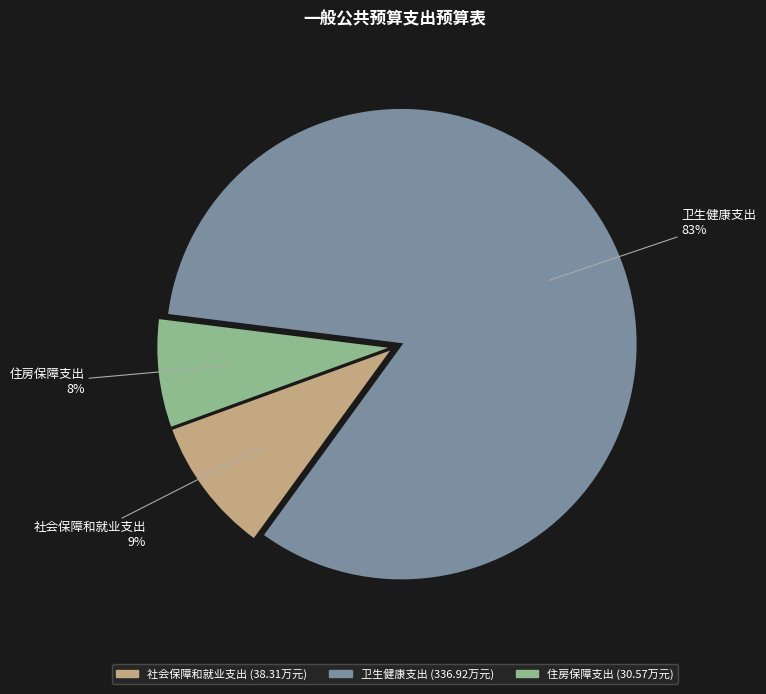

The 社会保障和就业支出 slice represents 1% of the pie. True or false?

False